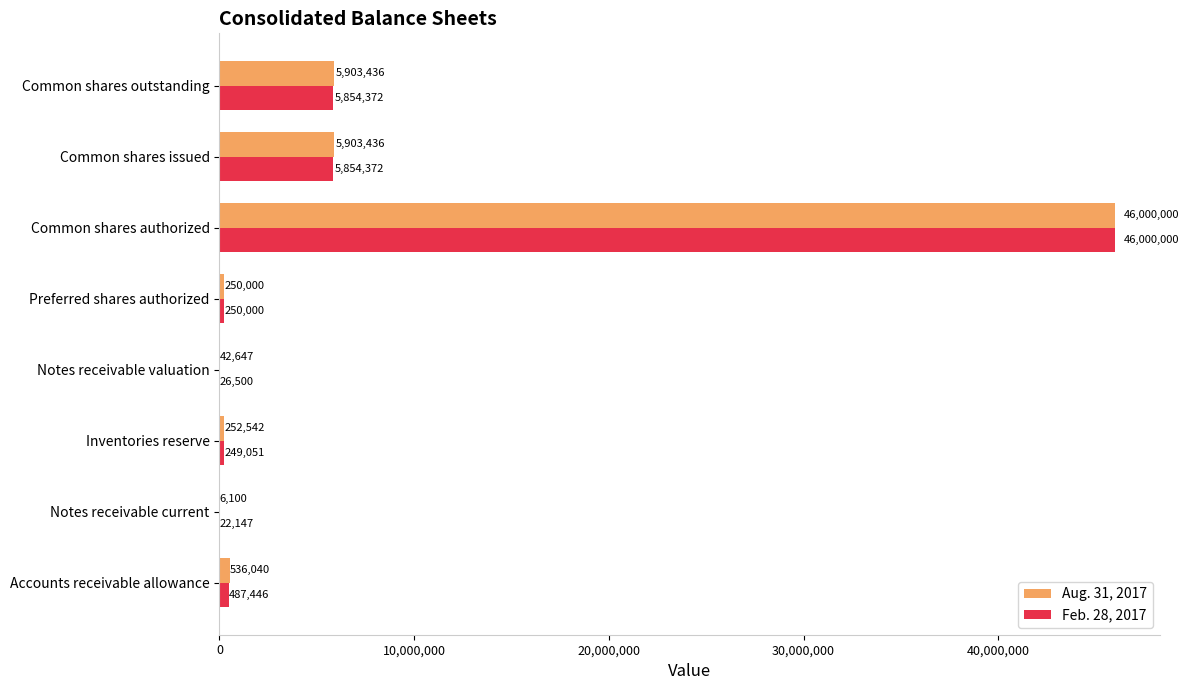

What is the approximate value of Aug. 31, 2017 at Common shares authorized?

46000000